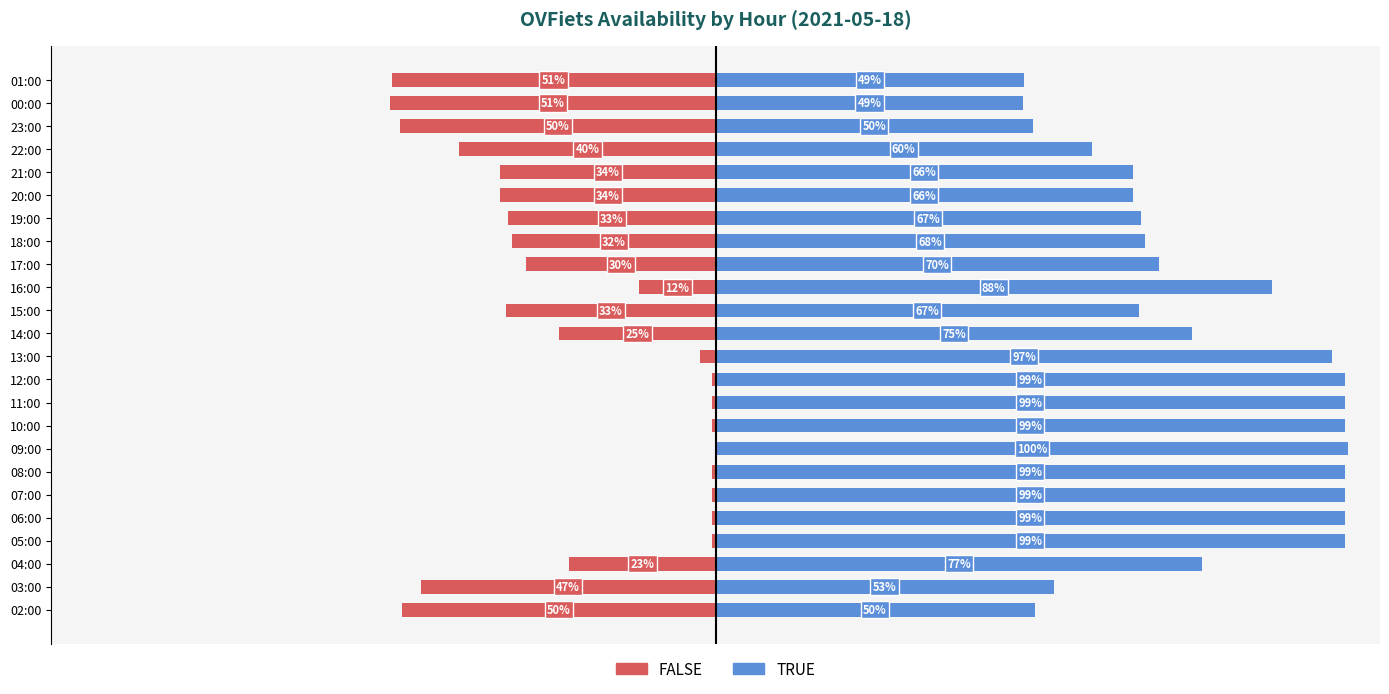

What is the total value across all series at 09:00?

100.0